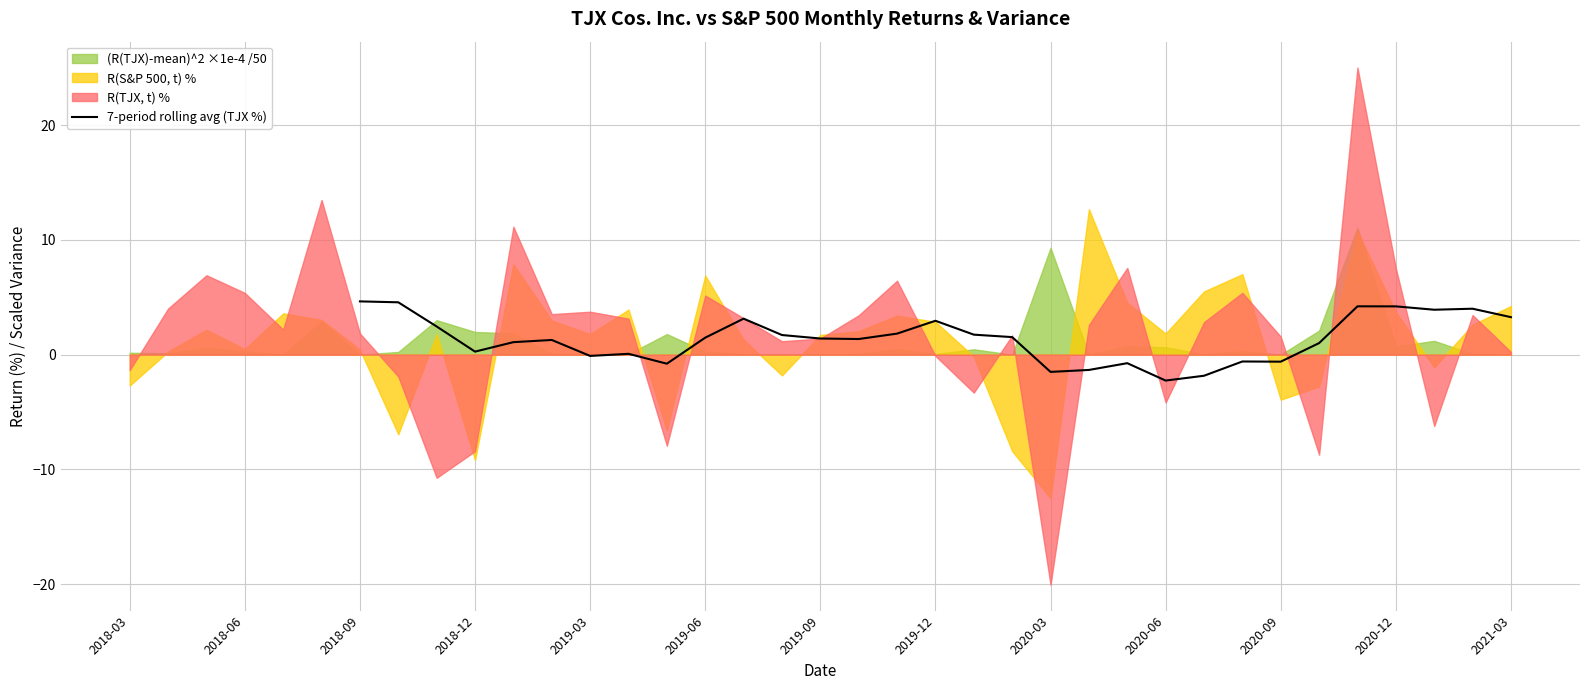

True or false: 7-period rolling avg (TJX %) has a value of 1.5 at 2019-06.

True